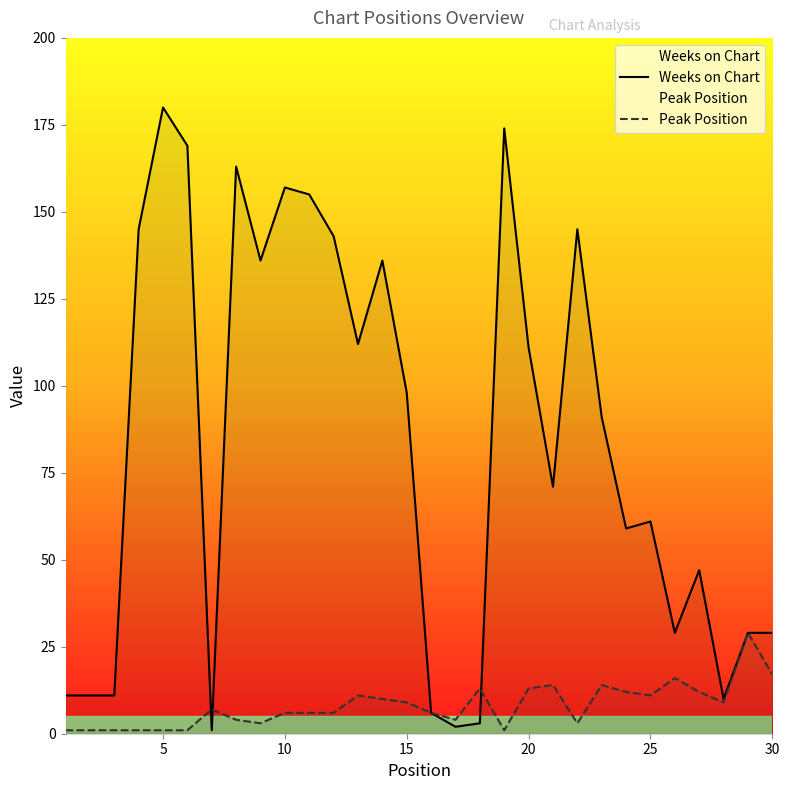

Is it true that Weeks on Chart equals 29 at 30?

True